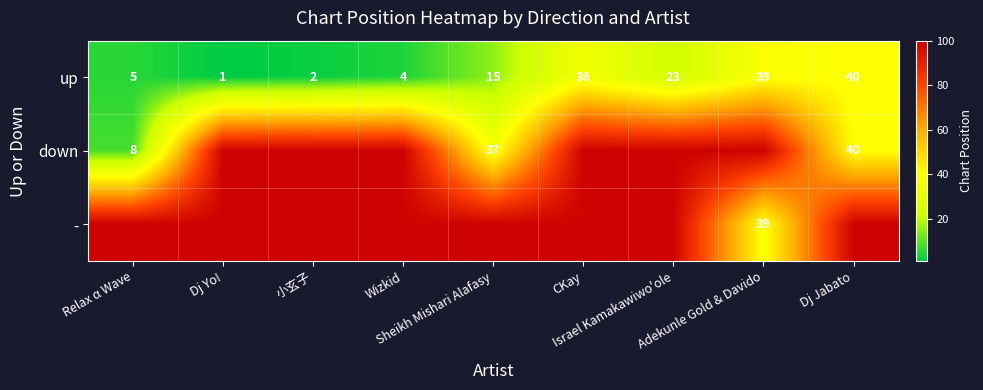

What is the maximum value for up?

40